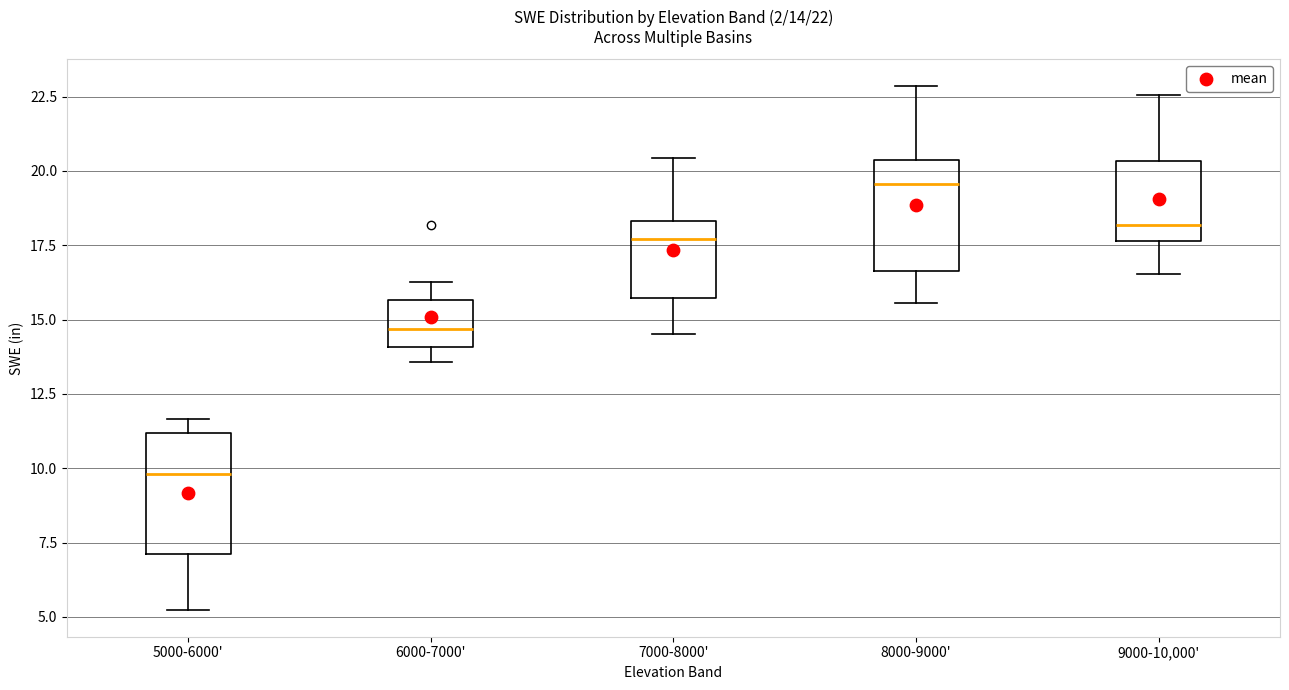

Which box has the lowest median line?

5000-6000'